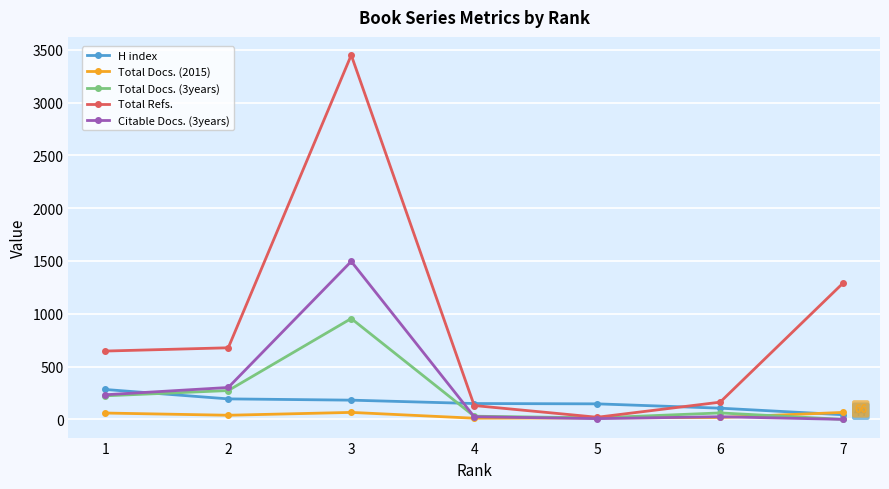

What is the highest value of the Total Refs. series?

3450